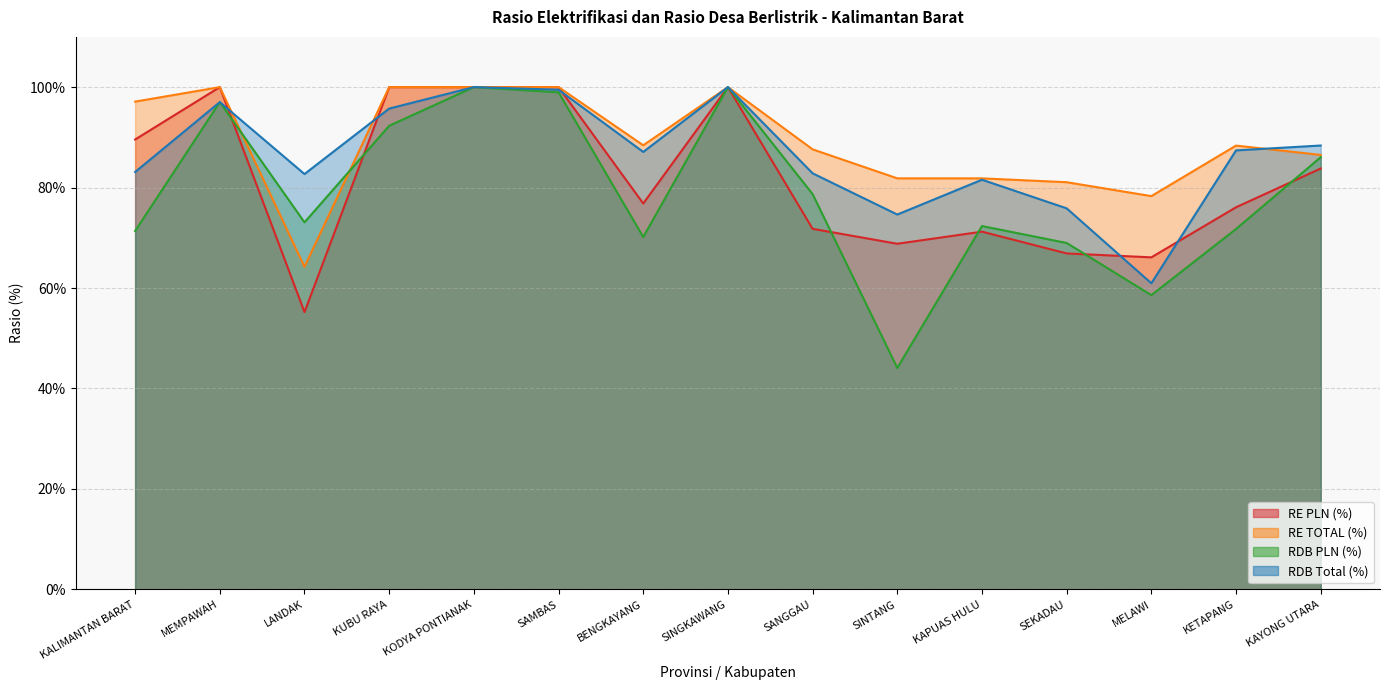

Read the RDB Total (%) value at SANGGAU.

0.8